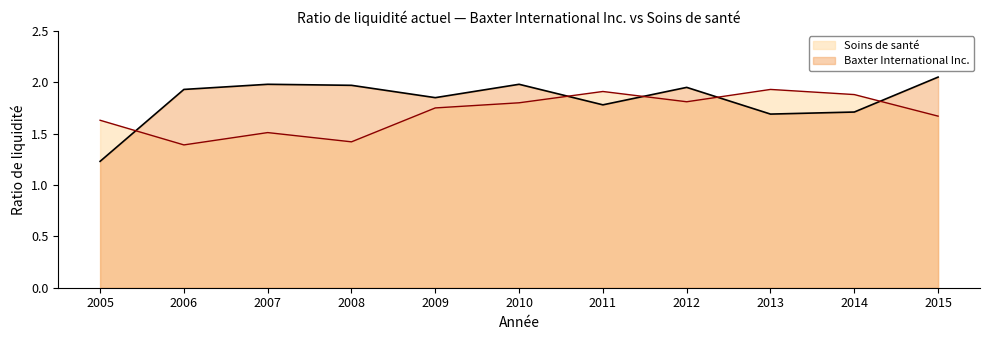

Is it true that Baxter International Inc. equals 2.0 at 2010?

True